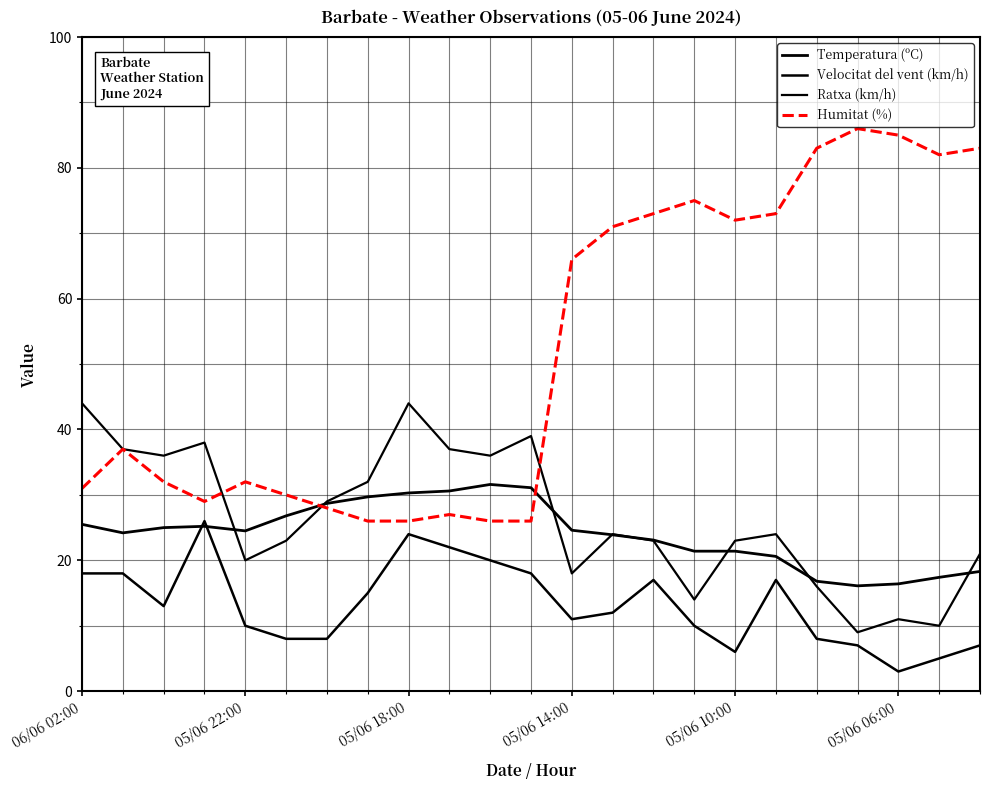

How many values in the Humitat (%) series are below 37?

11